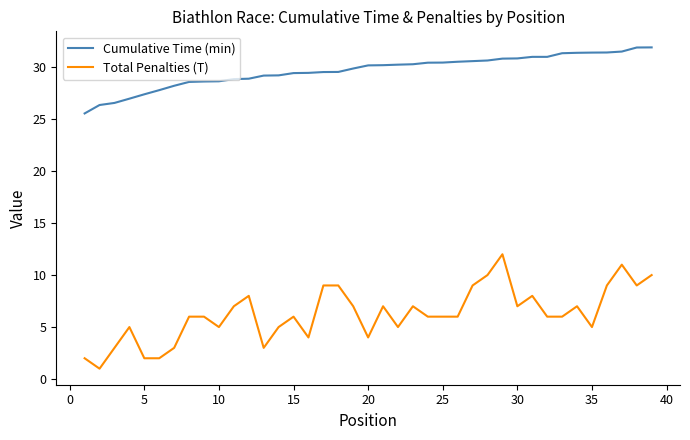

What is the lowest value of the Total Penalties (T) series?

1.0